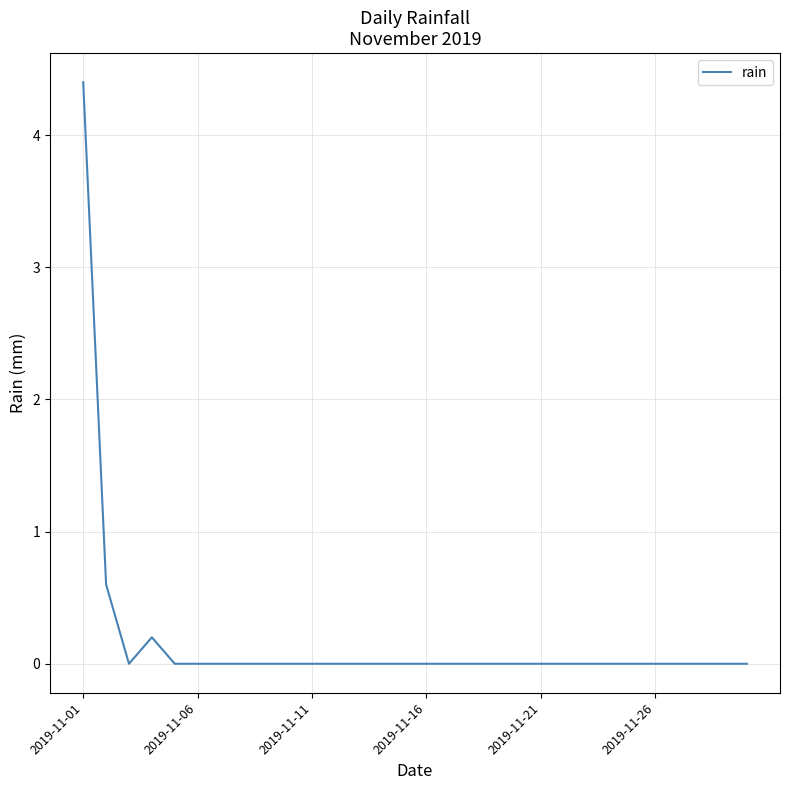

How many lines are shown in the chart?

1